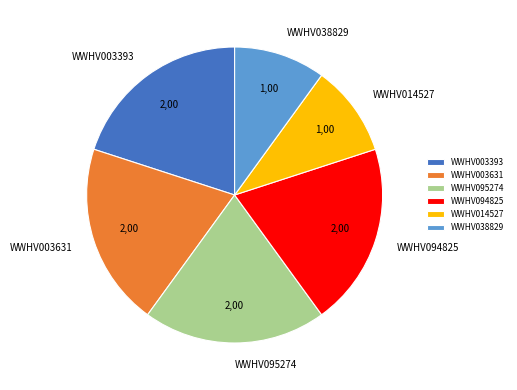

How many slices are in this pie chart?

6